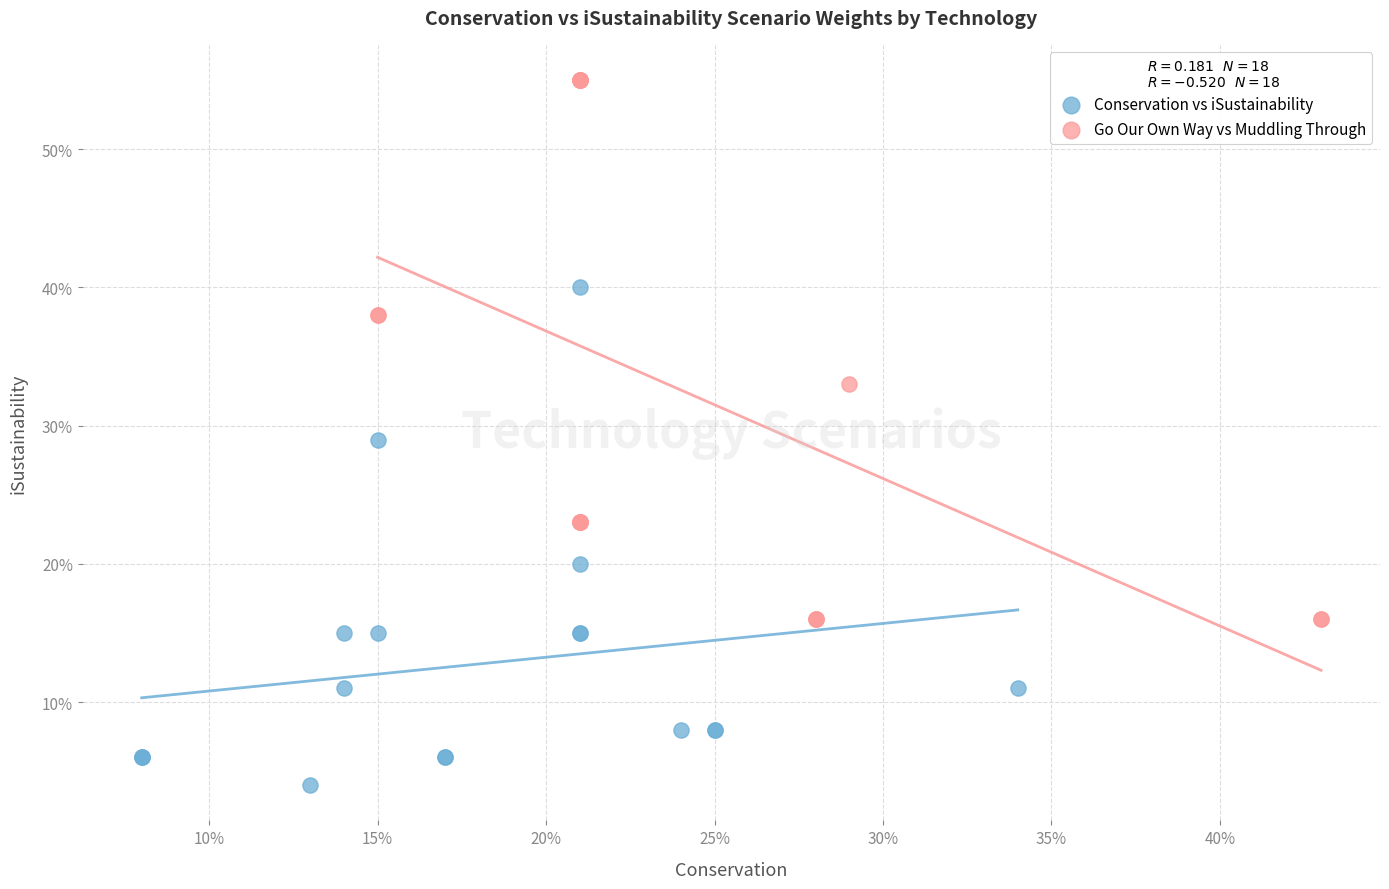

What are all the series names shown in the legend?

Conservation vs iSustainability, Go Our Own Way vs Muddling Through